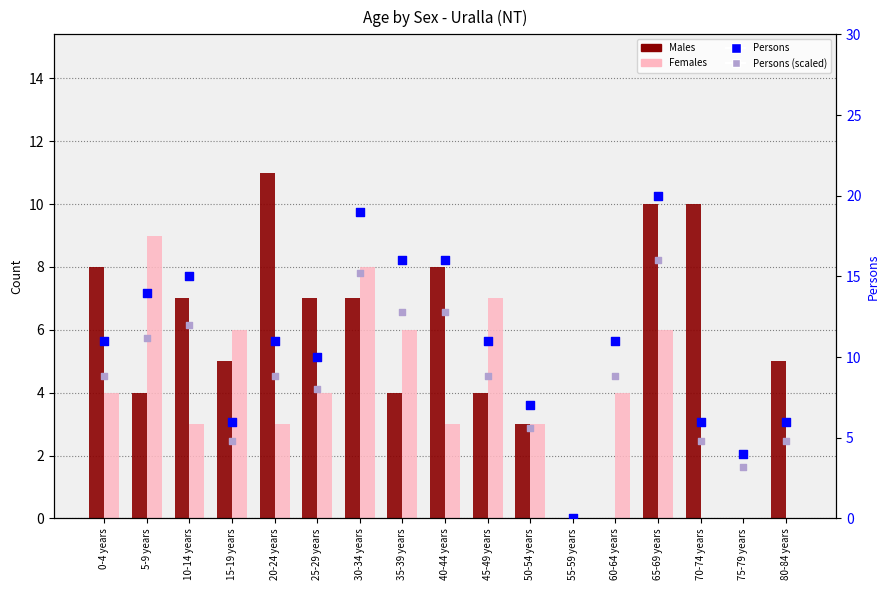

At how many categories does at least one series exceed 18?

2